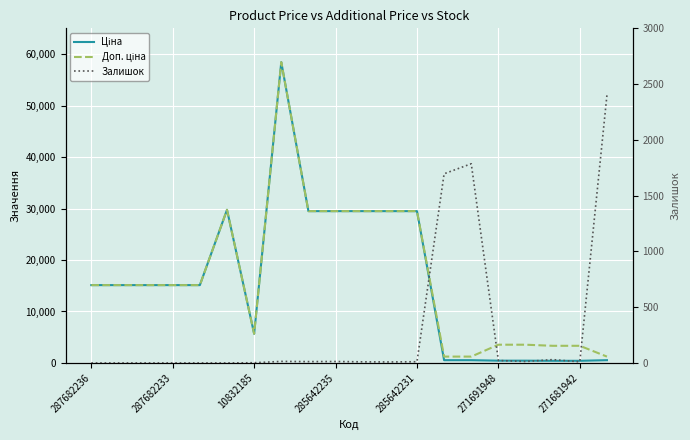

Does the chart display data point markers on the line(s)?

No